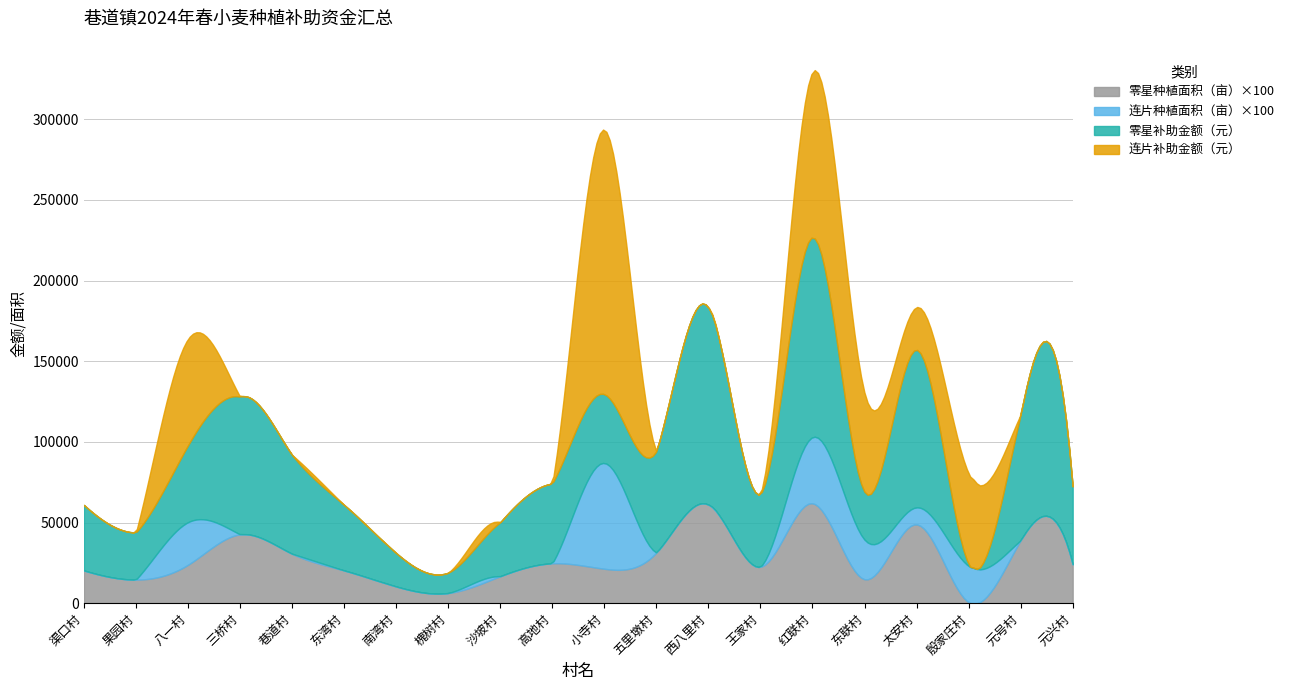

What are all the series names shown in the legend?

零星种植面积（亩）×100, 连片种植面积（亩）×100, 零星补助金额（元）, 连片补助金额（元）